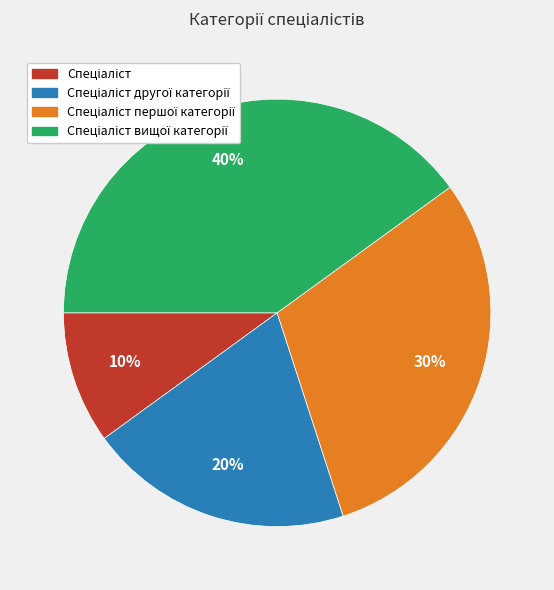

To the nearest percent, what is the average slice percentage?

25%